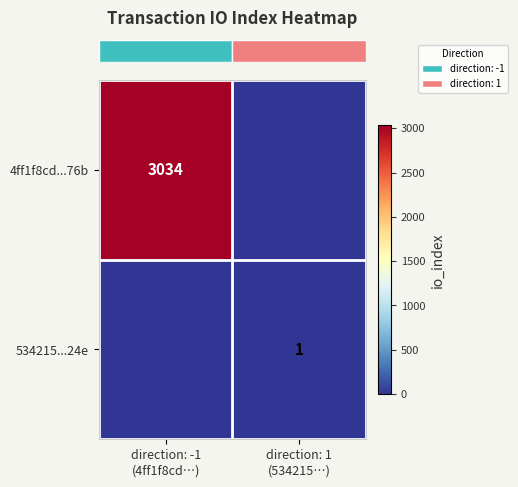

What is the difference between the row_1 values at direction: 1
(534215…) and direction: -1
(4ff1f8cd…)?

1